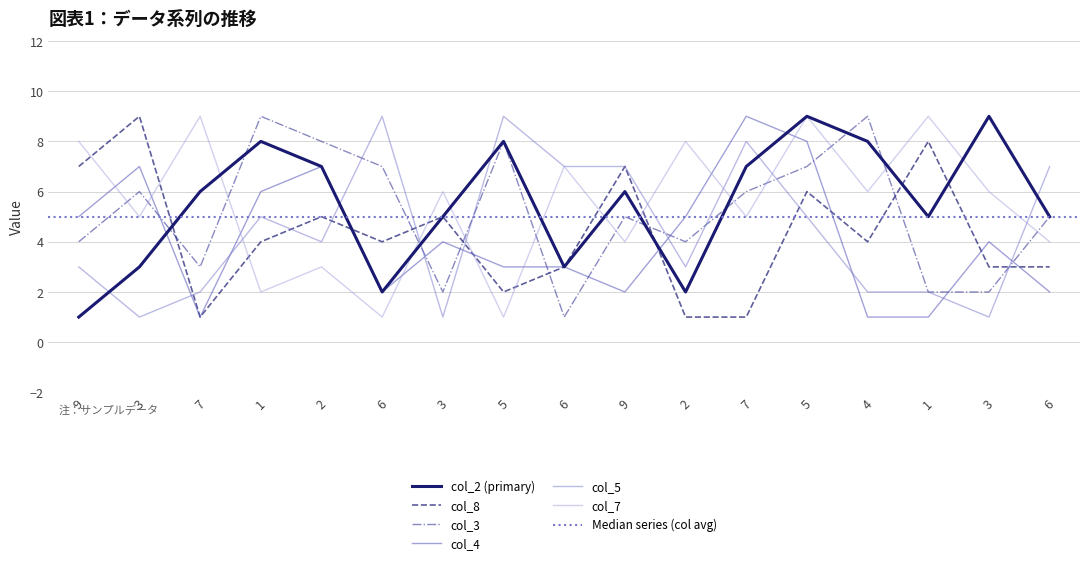

Is the value of col_3 at 2 greater than the value of col_4 at 1?

Yes